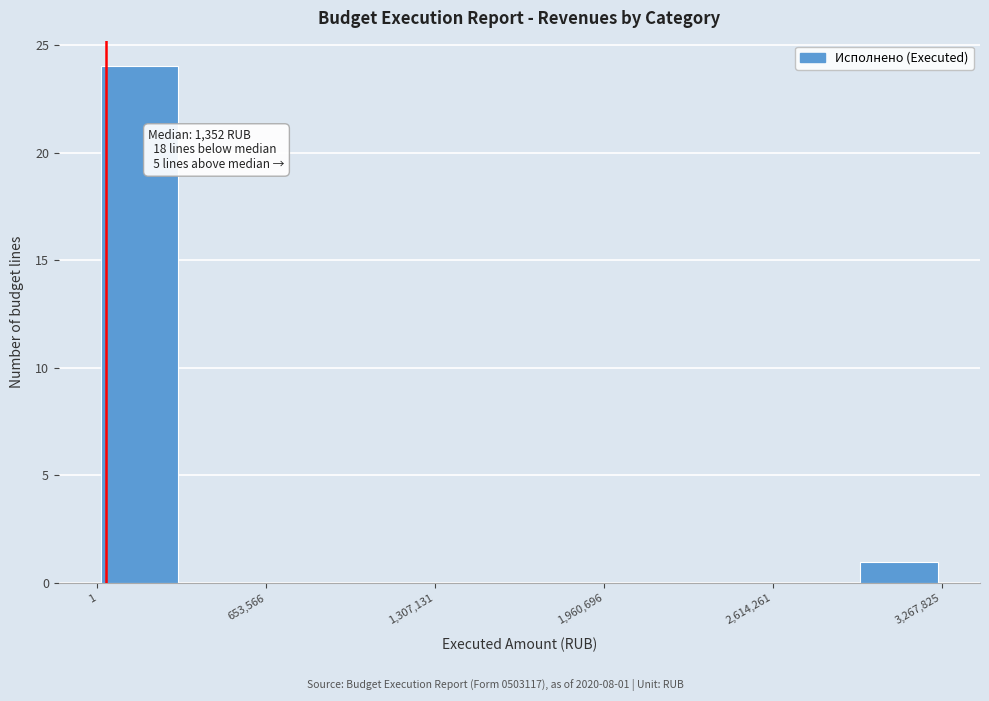

Around what value on the x-axis is the tallest bar? Give the approximate position of its centre, as read against the axis.

200000